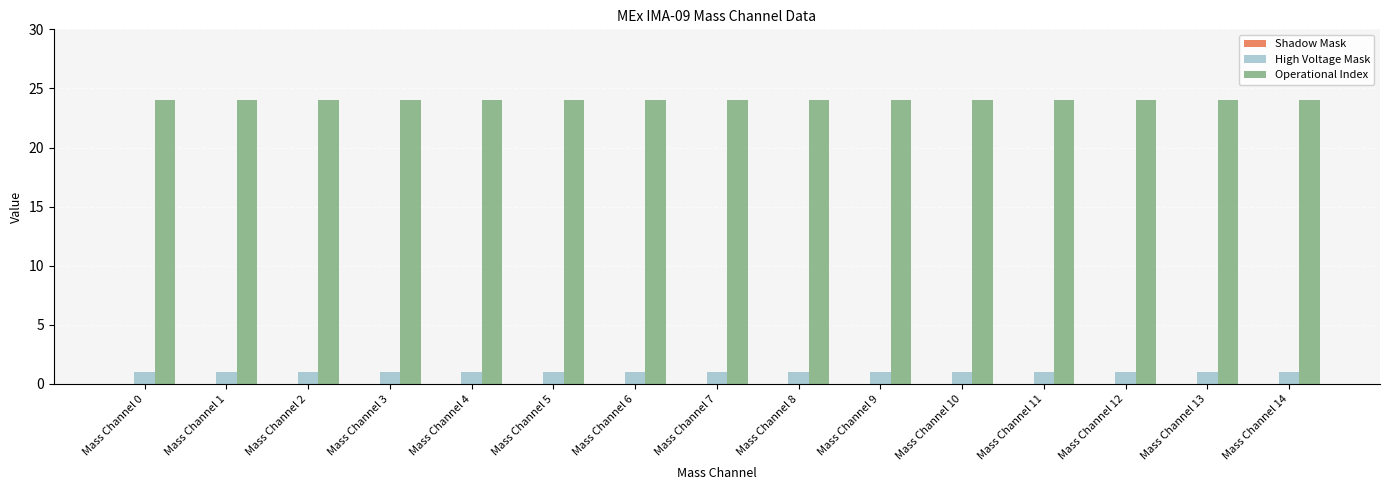

The value of Operational Index at Mass Channel 11 is 24. True or false?

True